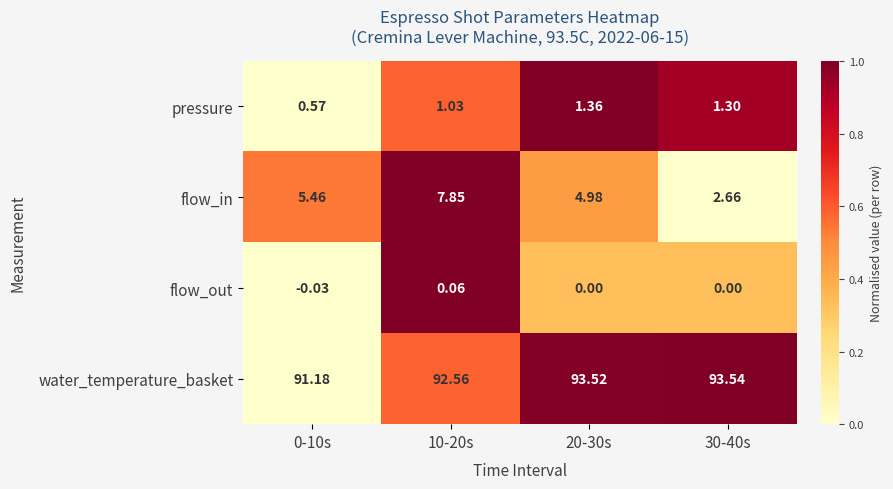

Which series changed the most between 10-20s and 20-30s?

flow_in